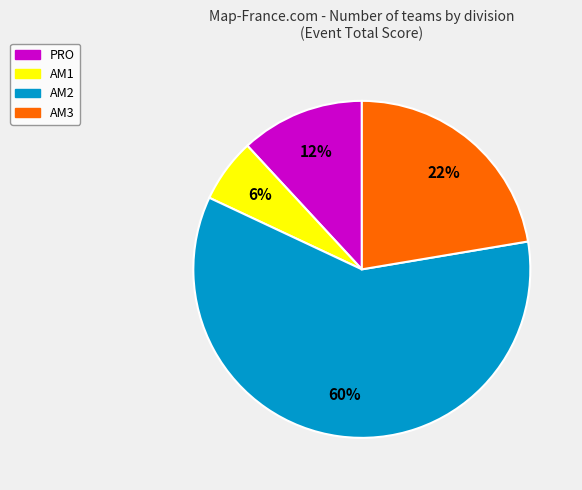

Does any single category account for the majority?

Yes